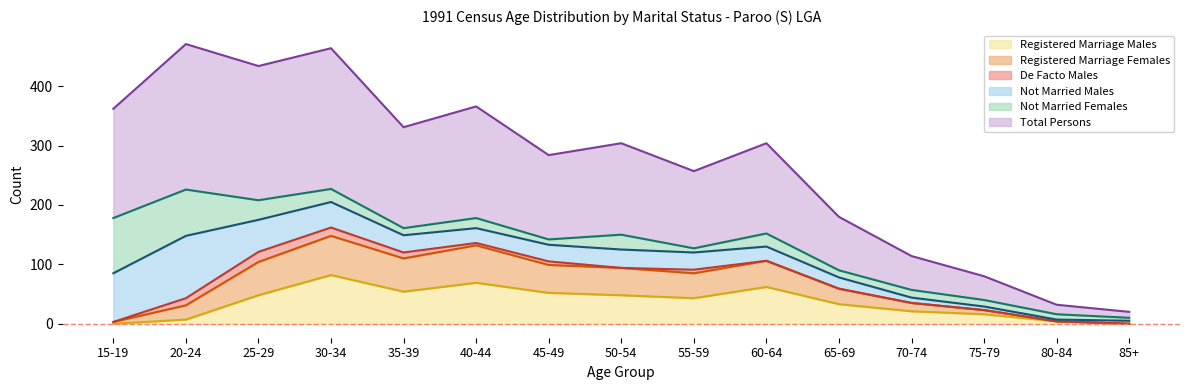

Which category has the lowest value in the Registered Marriage Females series?

85+